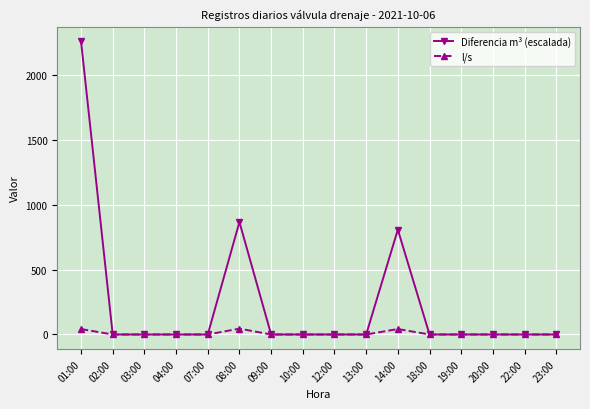

Rank the series by their average value, from highest to lowest.

Diferencia m³ (escalada), l/s